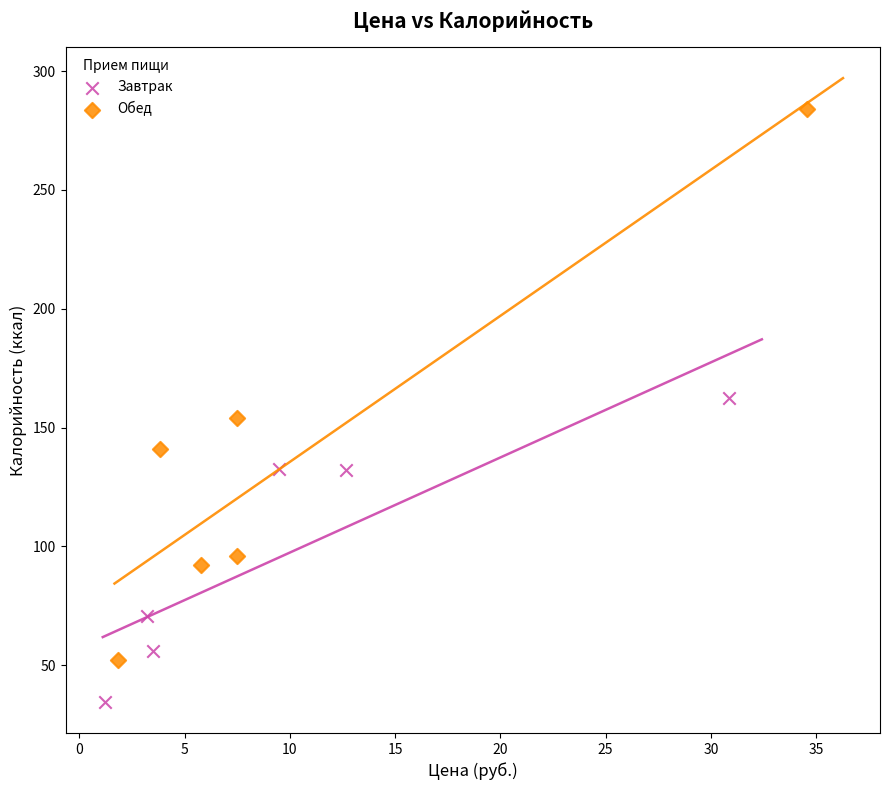

Which series reaches the maximum Y coordinate?

Обед